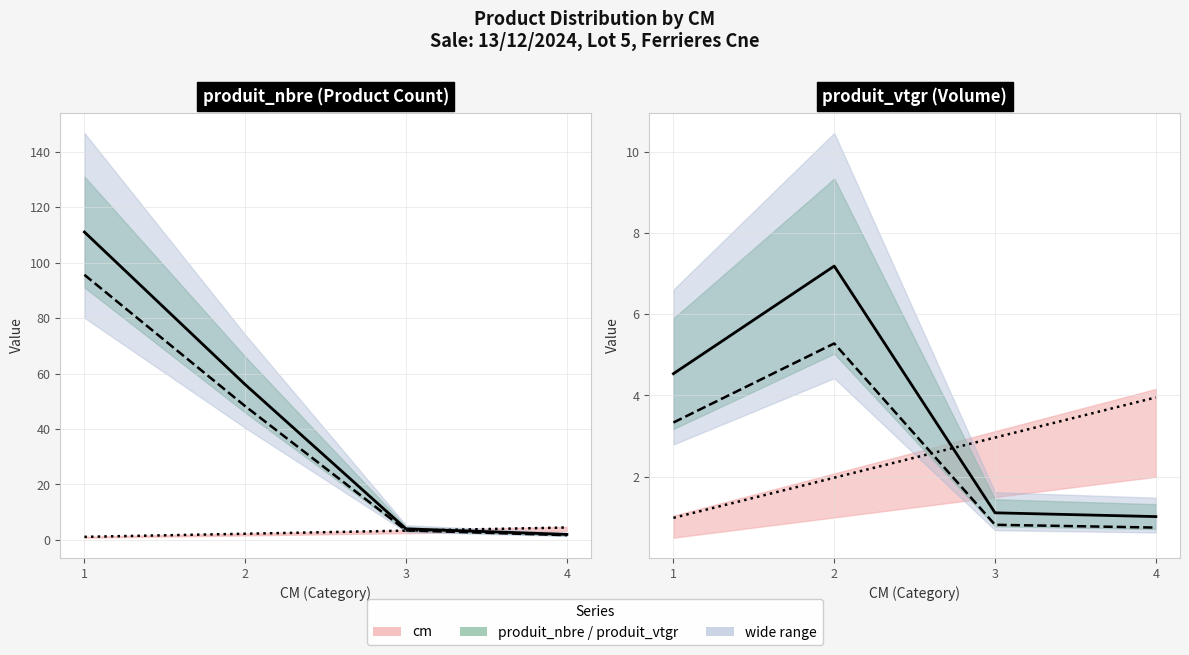

Is the value of cm at 3 greater than the value of produit_nbre at 3?

No